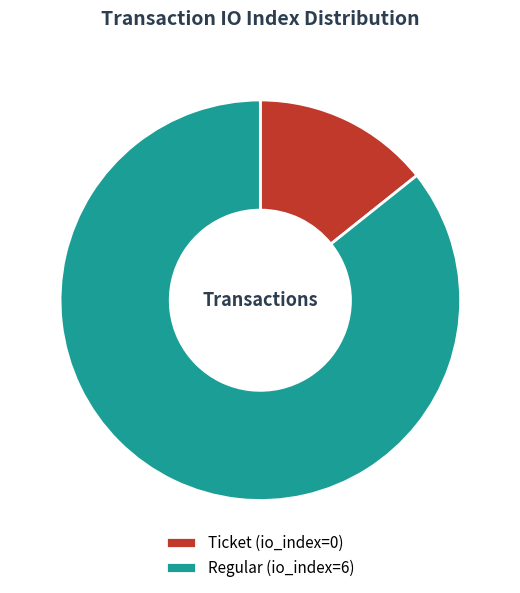

What is the majority slice?

Regular (io_index=6)